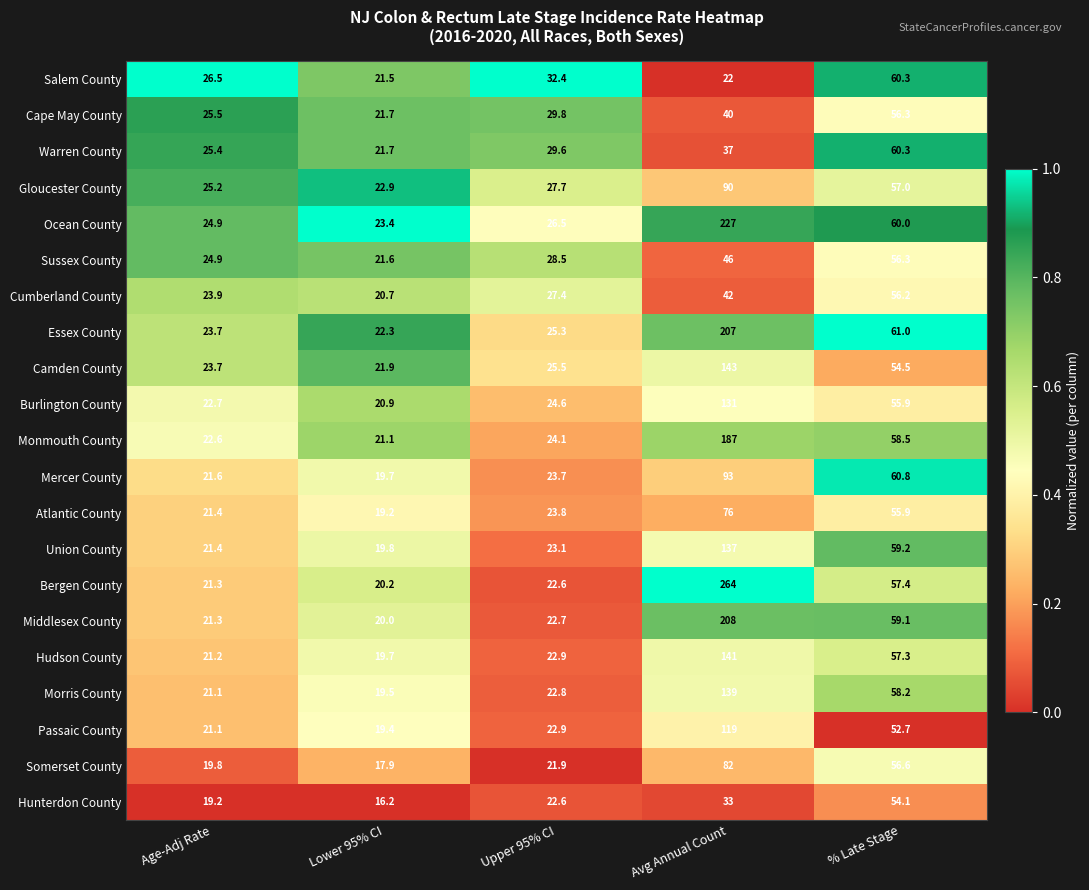

Is it true that Bergen County equals 20.2 at Lower 95% CI?

True